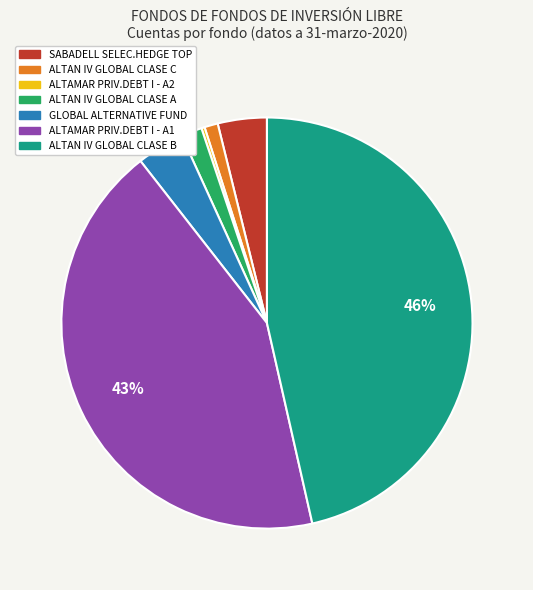

What is the largest slice in the pie chart?

ALTAN IV GLOBAL CLASE B